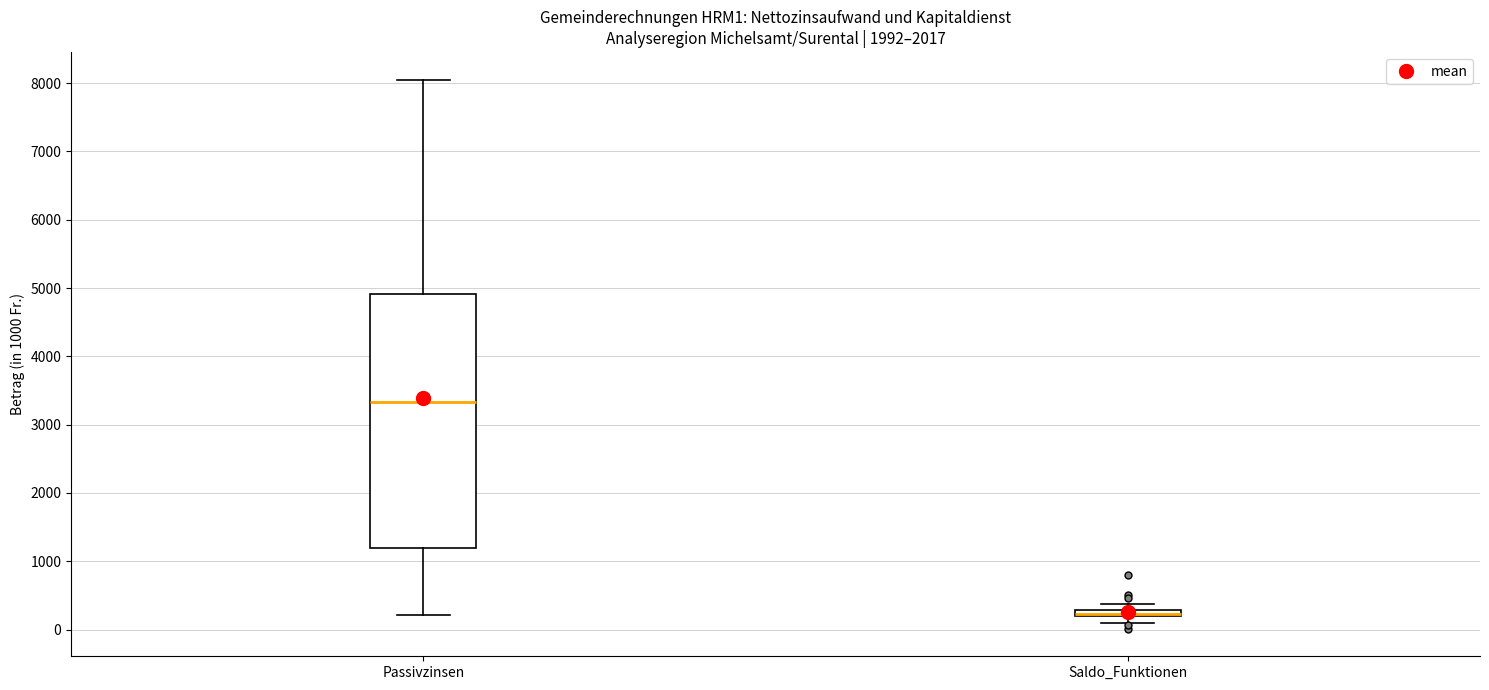

Comparing the boxes themselves (not the whiskers), which one is the tallest?

Passivzinsen